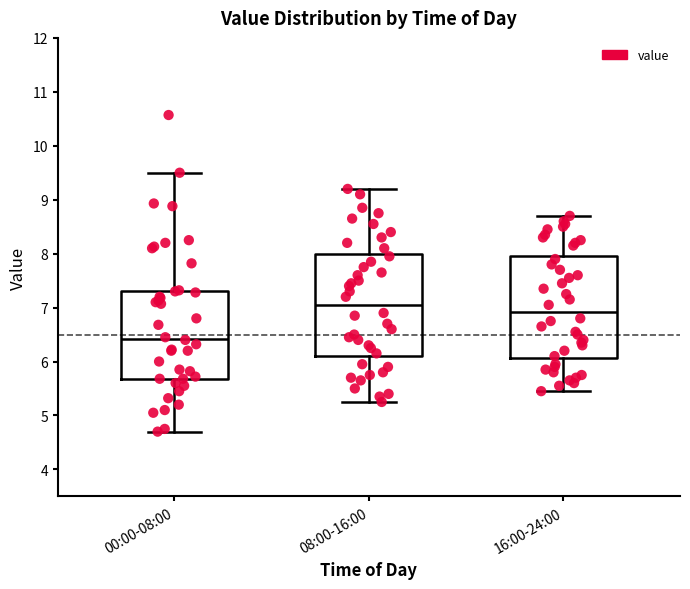

Which box has the lowest median line?

00:00-08:00